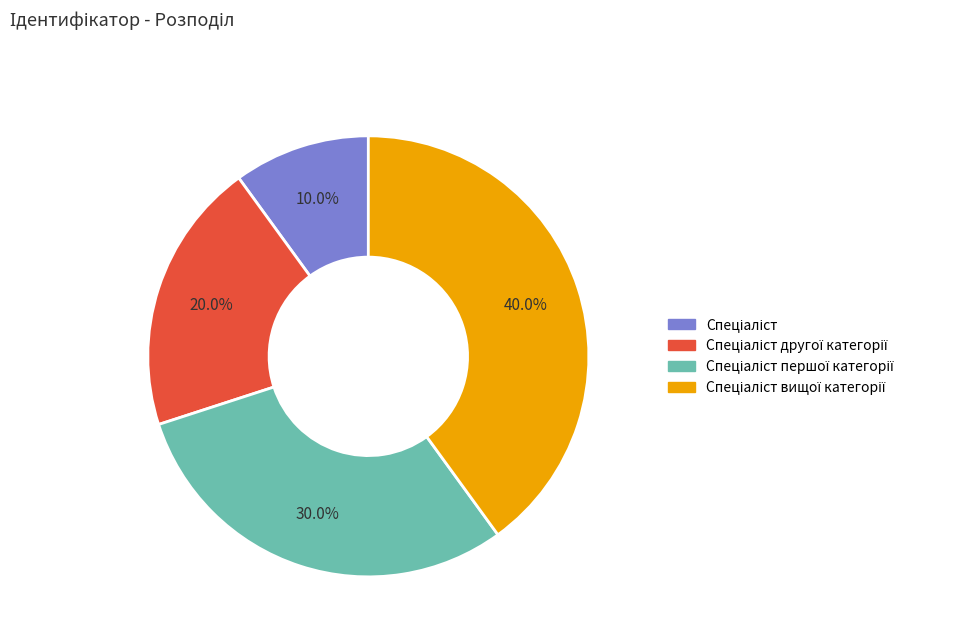

Does any single category account for the majority?

No